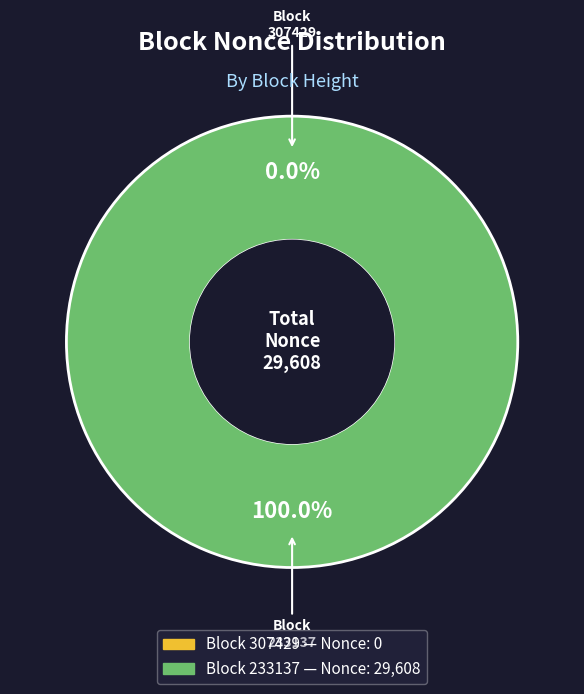

Which slice is the largest?

233137